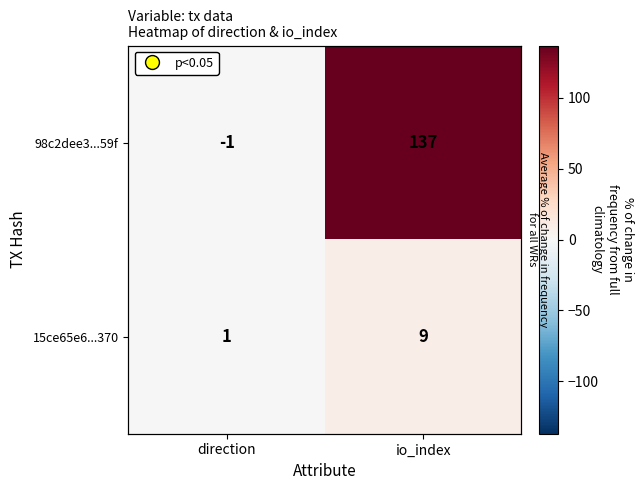

What is the average value of the 15ce65e6...370 series?

5